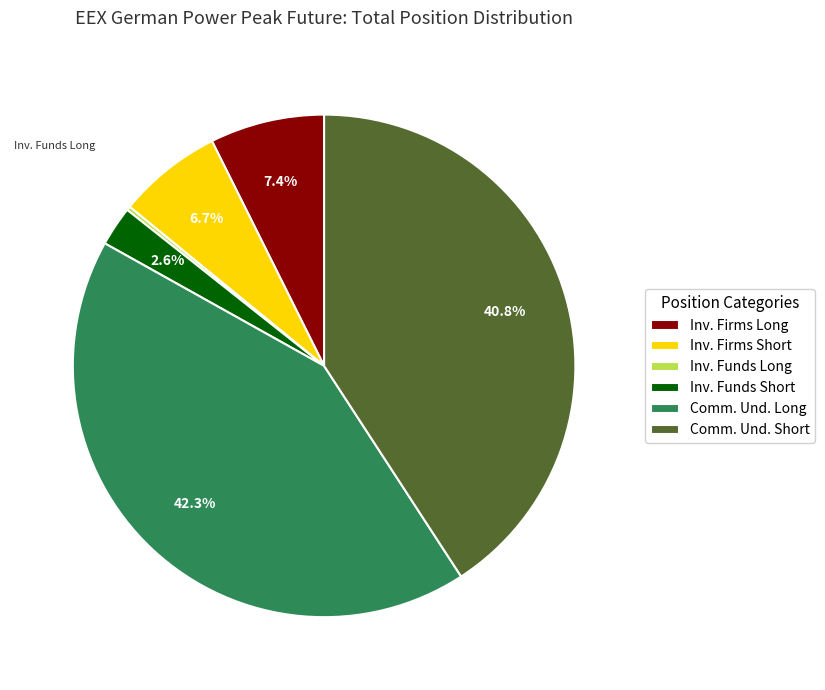

To the nearest percent, what is the average slice percentage?

17%